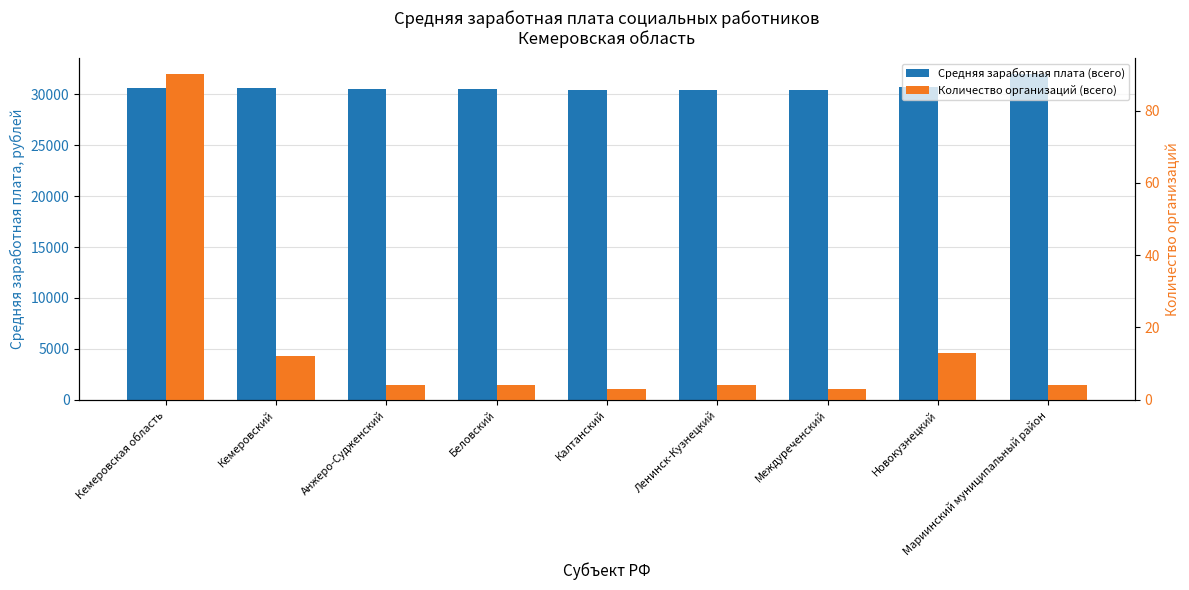

How many values in the Количество организаций (всего) series exceed 4?

3